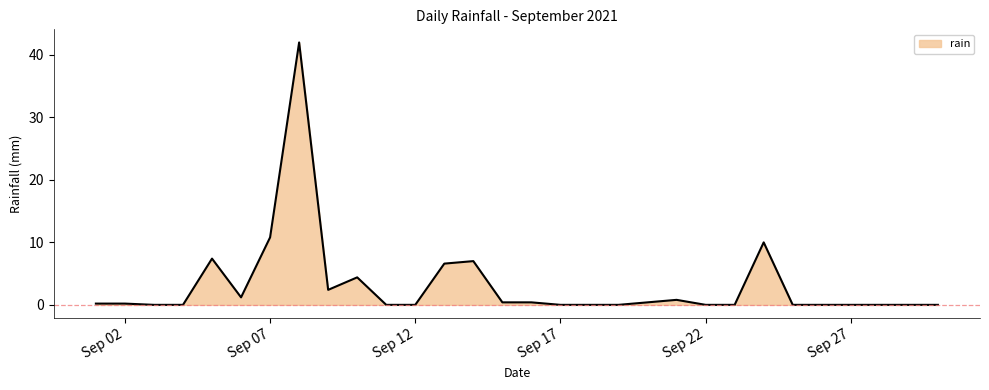

What is the difference between the second highest and second lowest values?

10.8